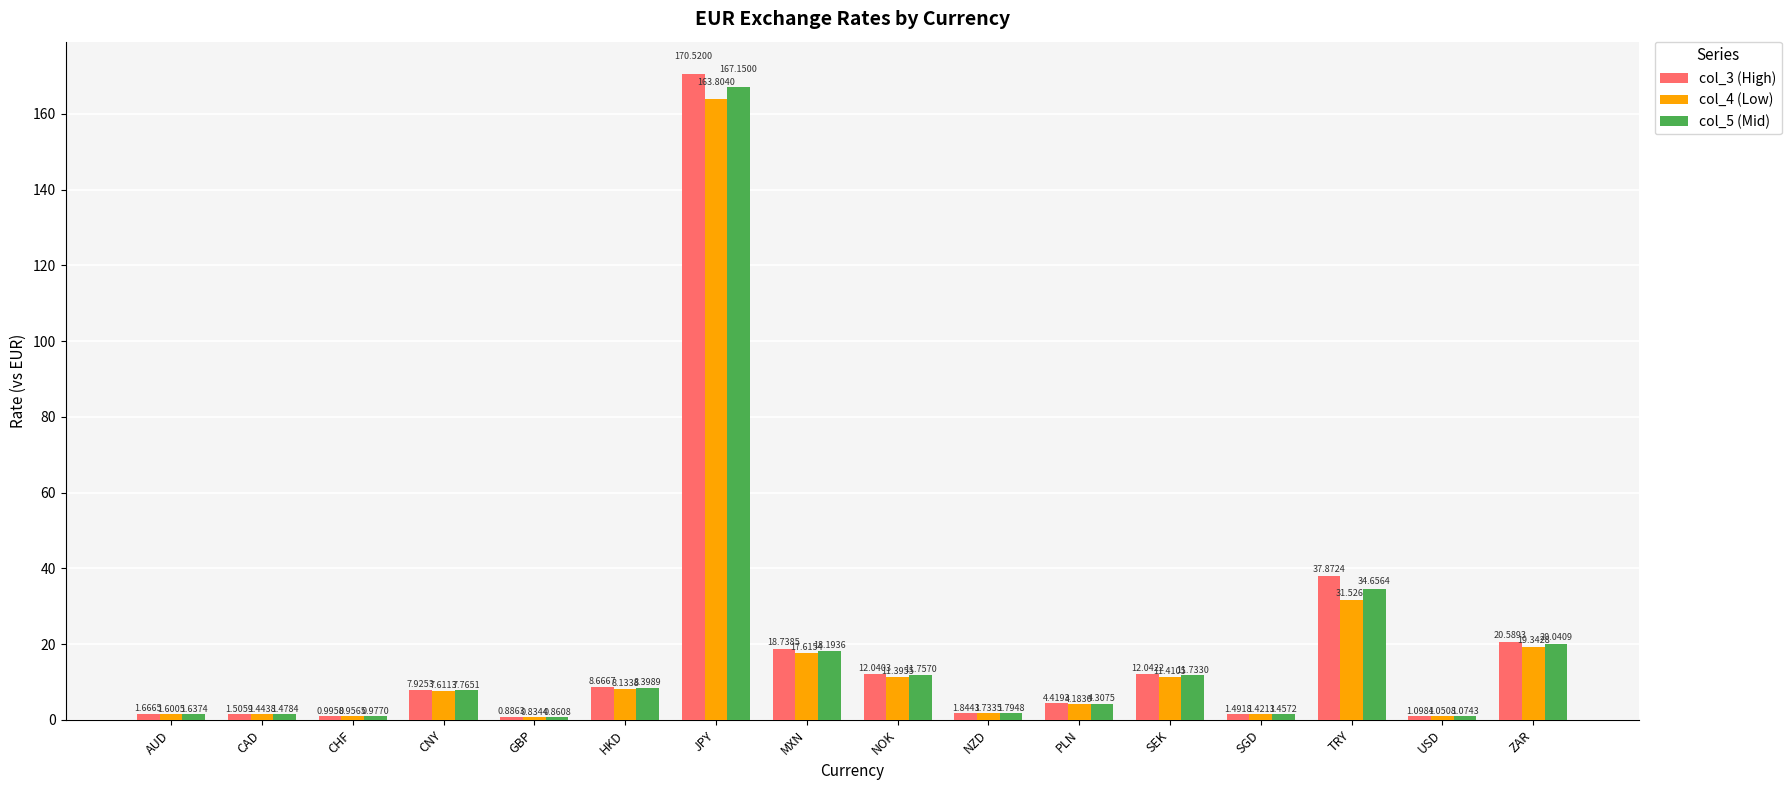

Rank the series by their maximum value, from lowest to highest.

col_4 (Low), col_5 (Mid), col_3 (High)